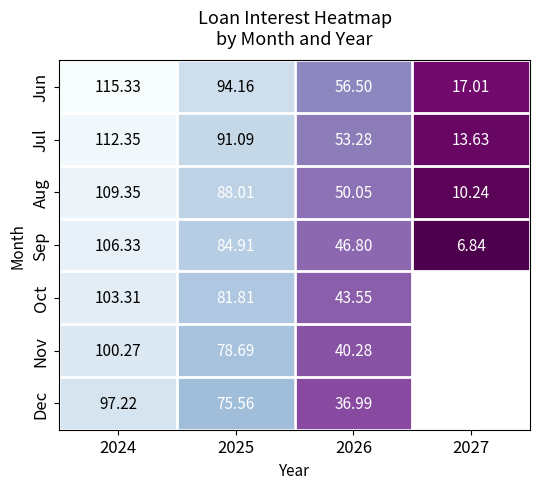

What is the sum of the Jul values at 2027 and 2026?

66.9